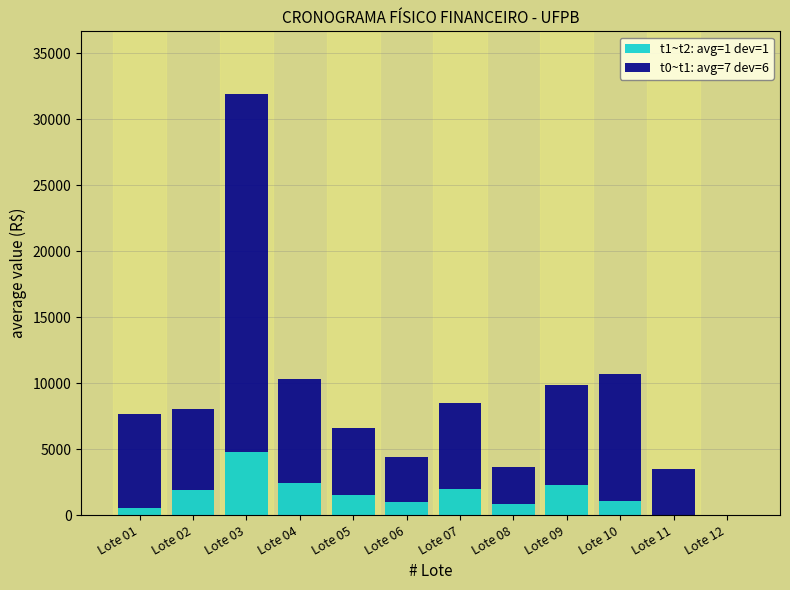

What is the sum of all t1~t2: avg=1 dev=1 values?

18371.1